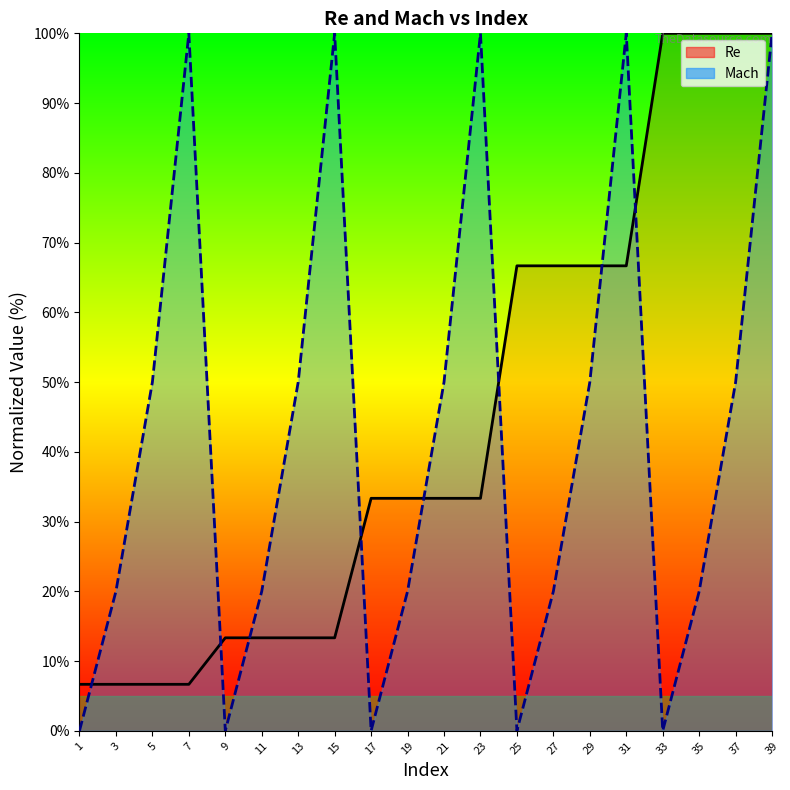

Where is the first local minimum for Mach?

9